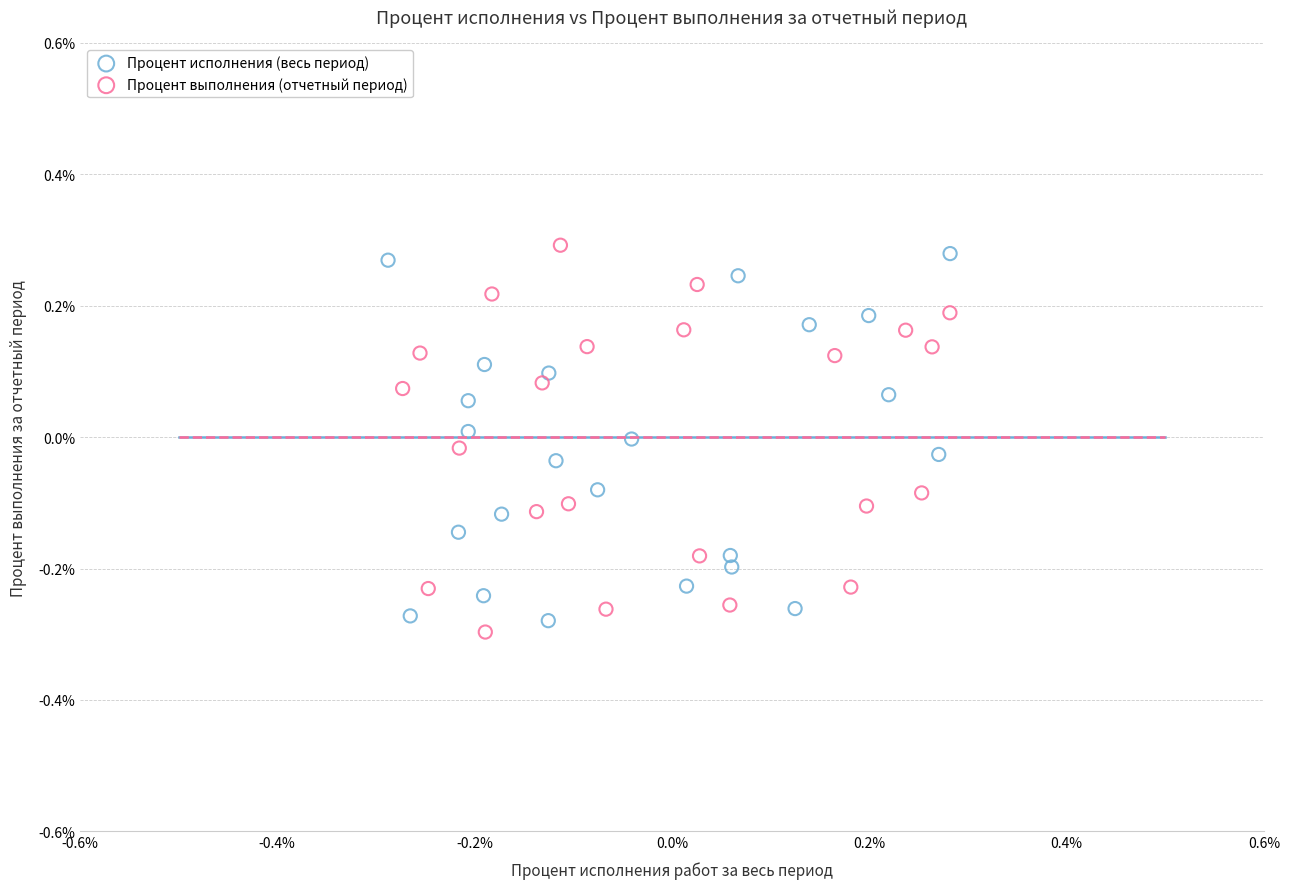

What are all the series names shown in the legend?

Процент исполнения (весь период), Процент выполнения (отчетный период)